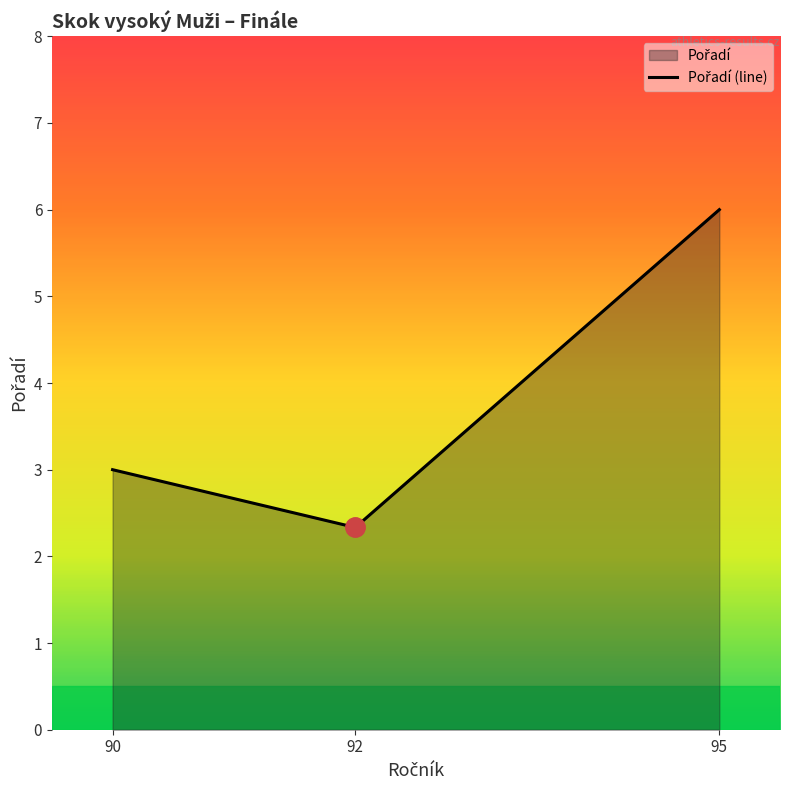

The chart shows a value of 3 at 92. True or false?

False